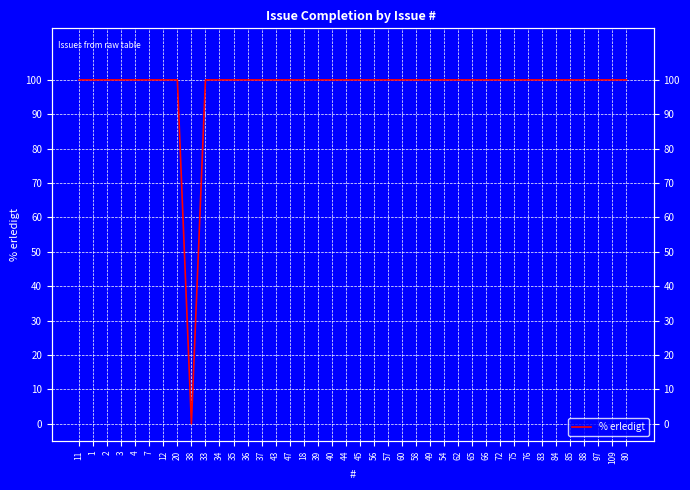

Count the number of categories in the chart.

40